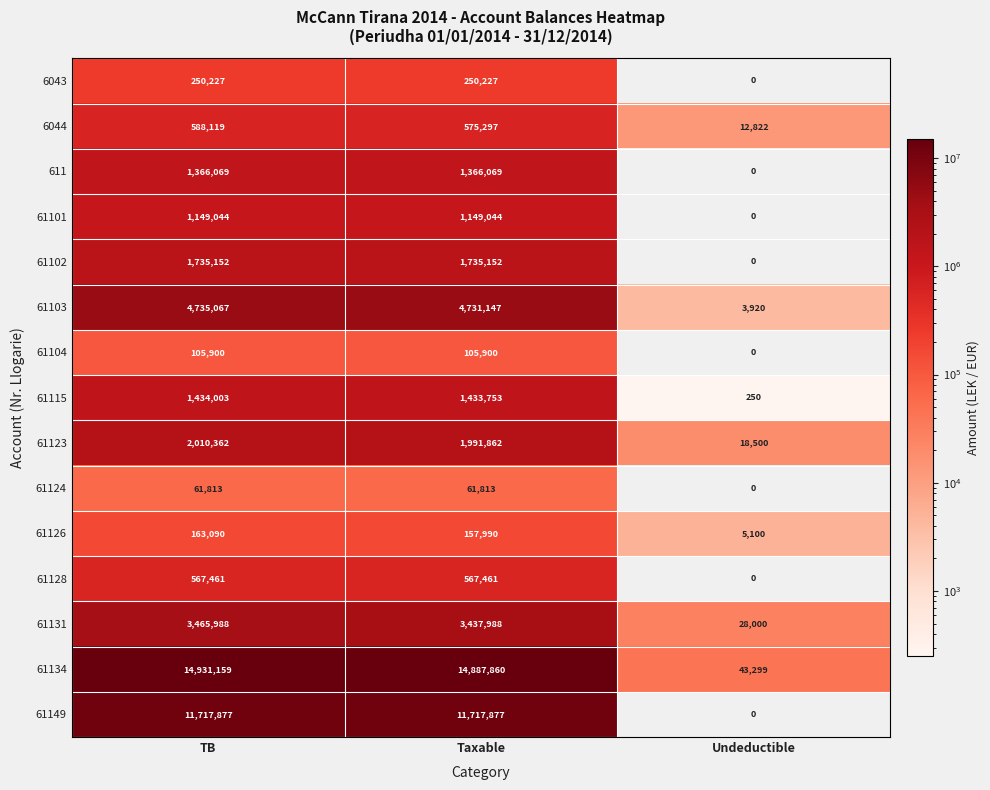

Between TB and Undeductible, which series saw the biggest shift?

61134